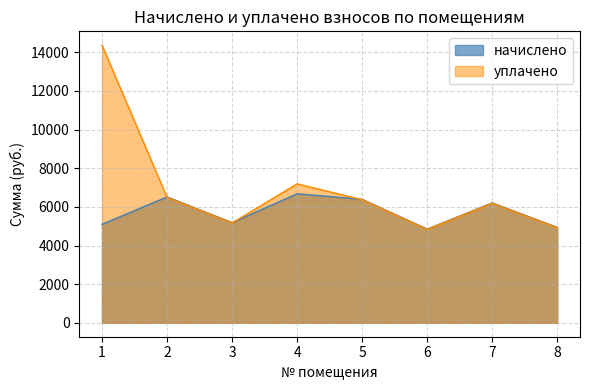

Which series has the largest total across all categories?

уплачено